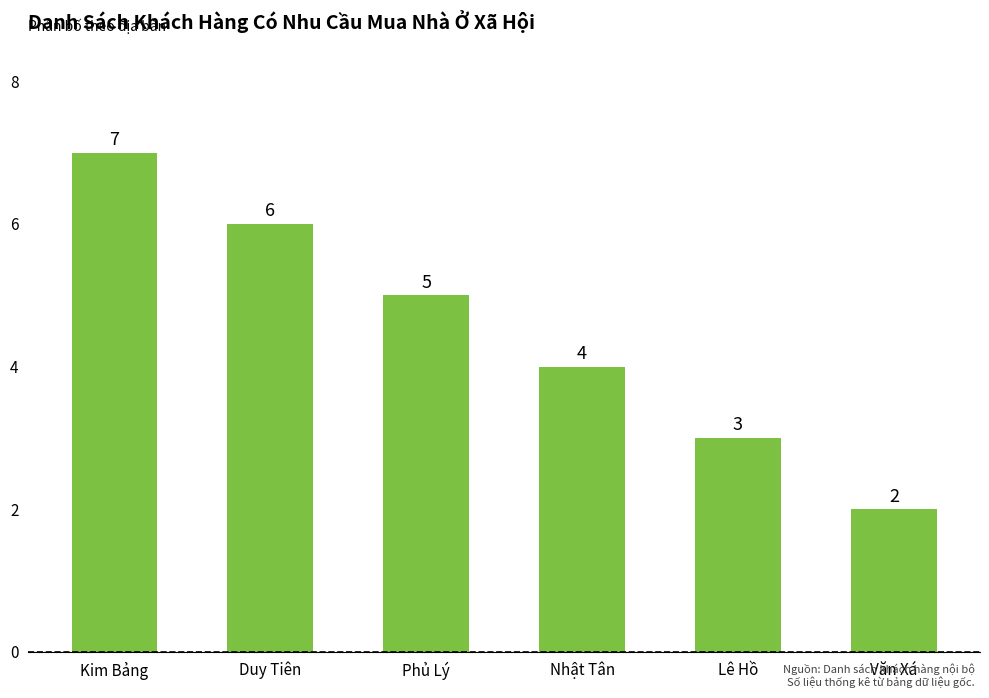

Read the value at Nhật Tân.

4